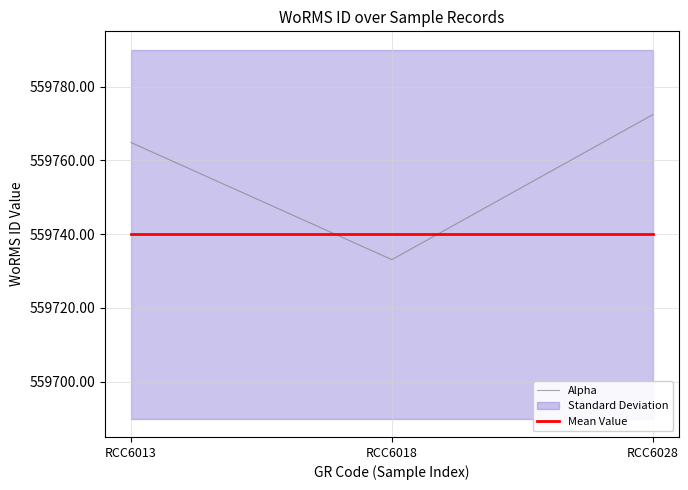

Between RCC6018 and RCC6013, which is larger?

RCC6013